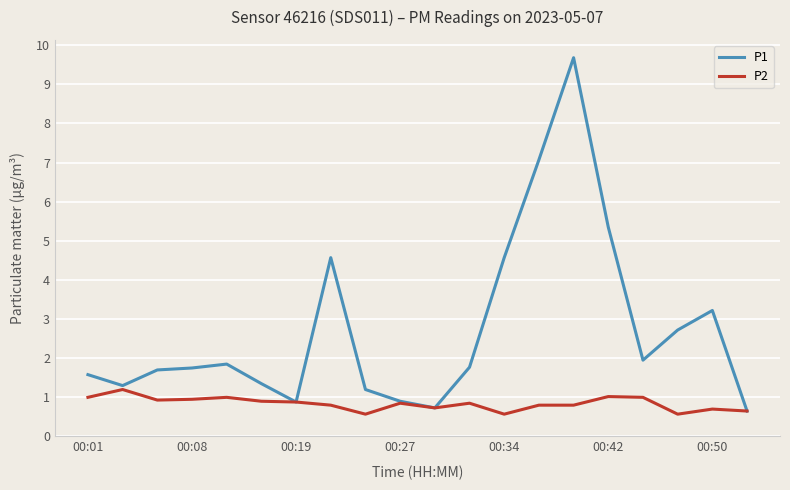

Which series has the largest range (max minus min)?

P1